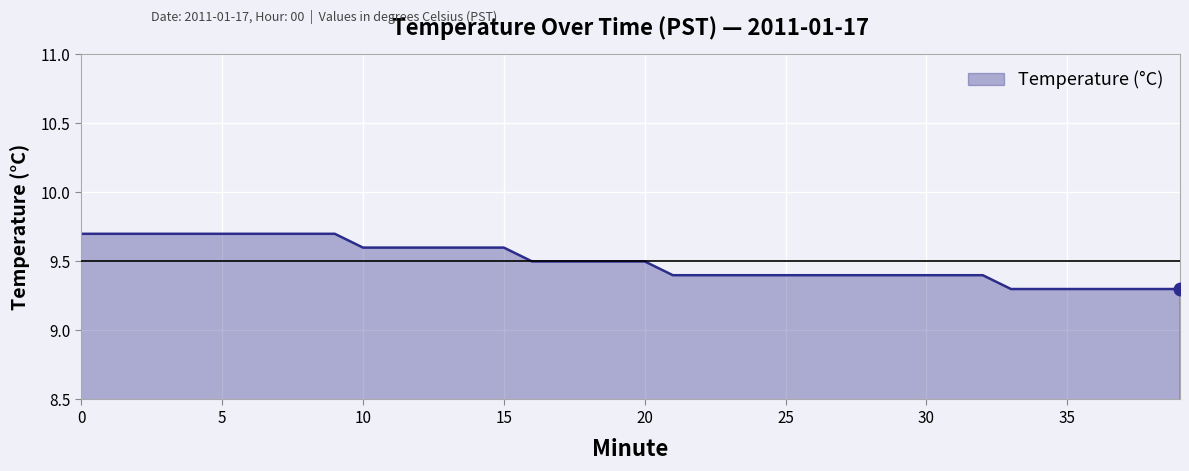

What is the smallest value displayed?

9.3